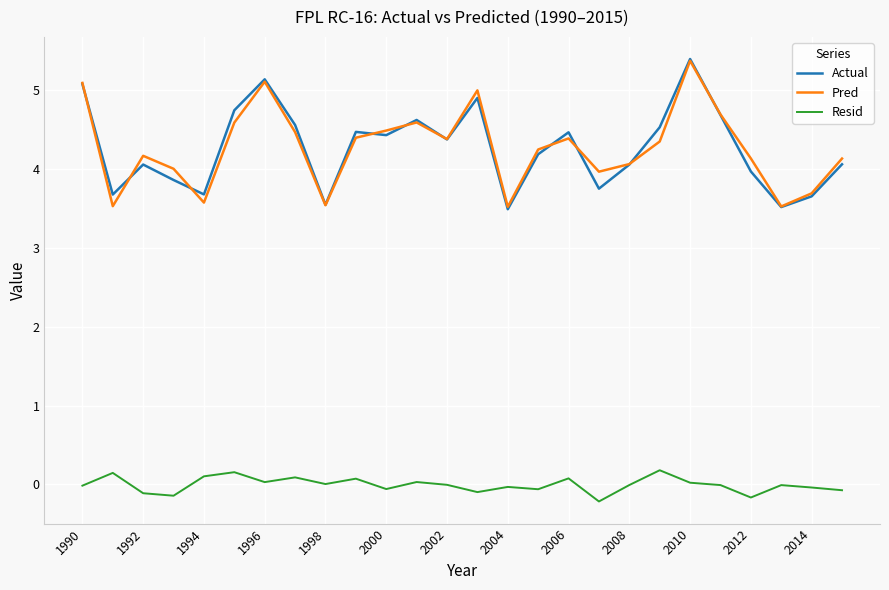

True or false: Pred and Resid cross at least once.

False